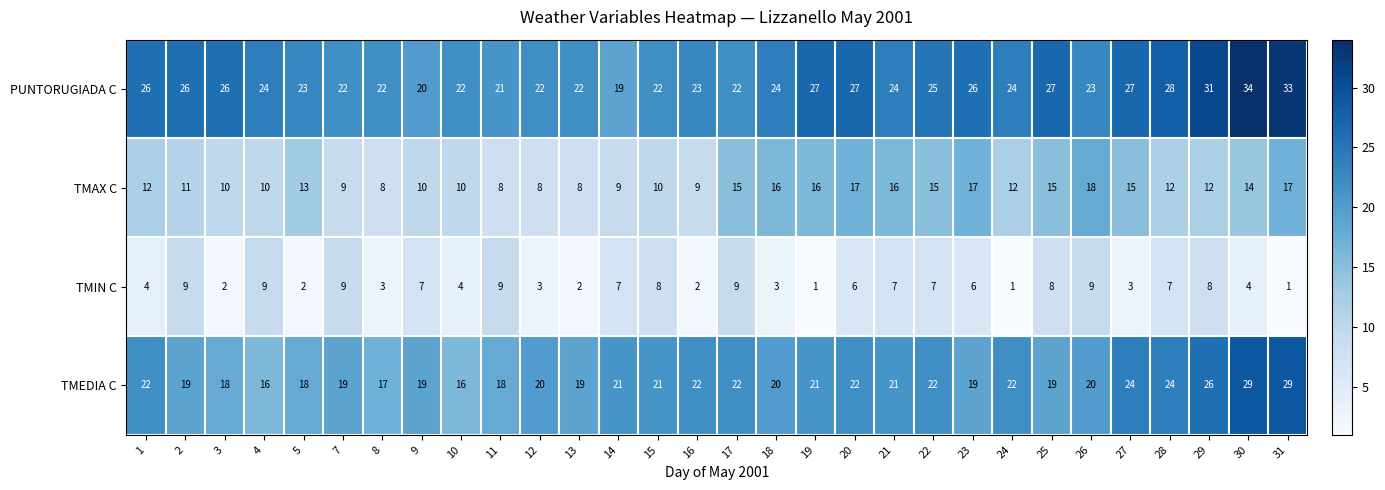

Is it true that TMIN C equals 3 at 27?

True